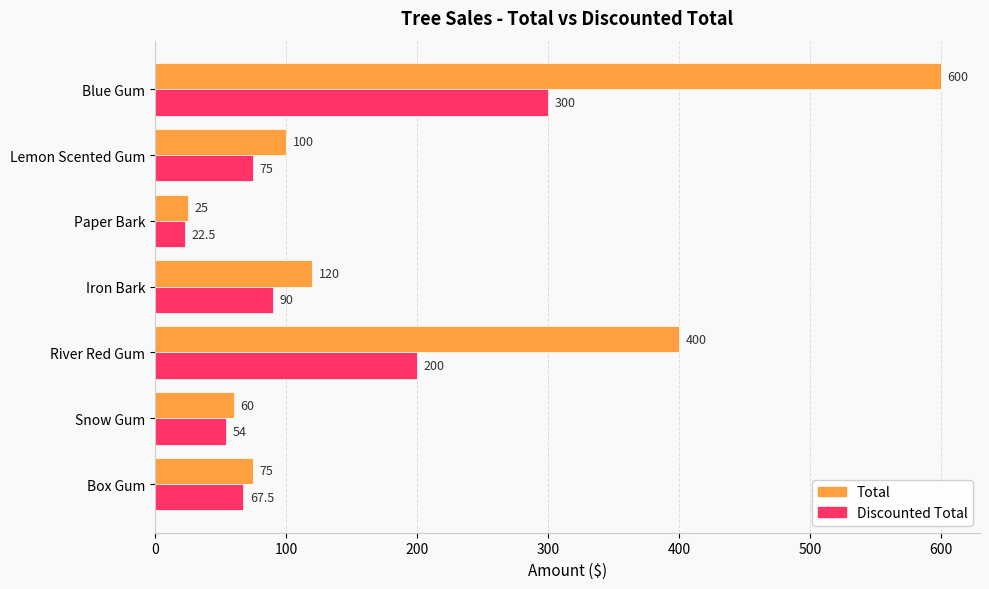

What value does the Total series have at Snow Gum?

60.0